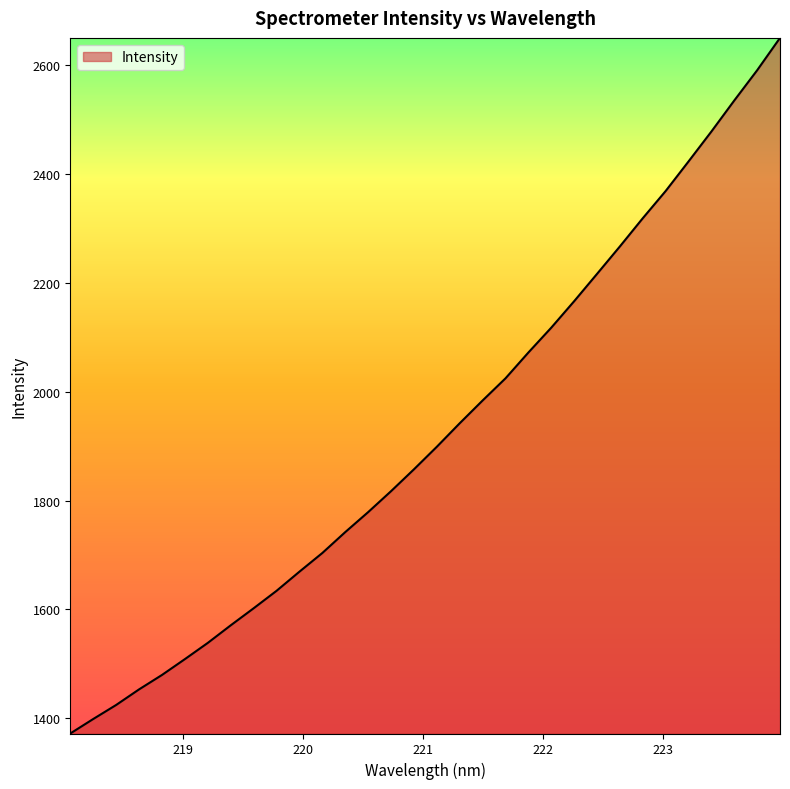

What is the smallest value displayed?

1371.9